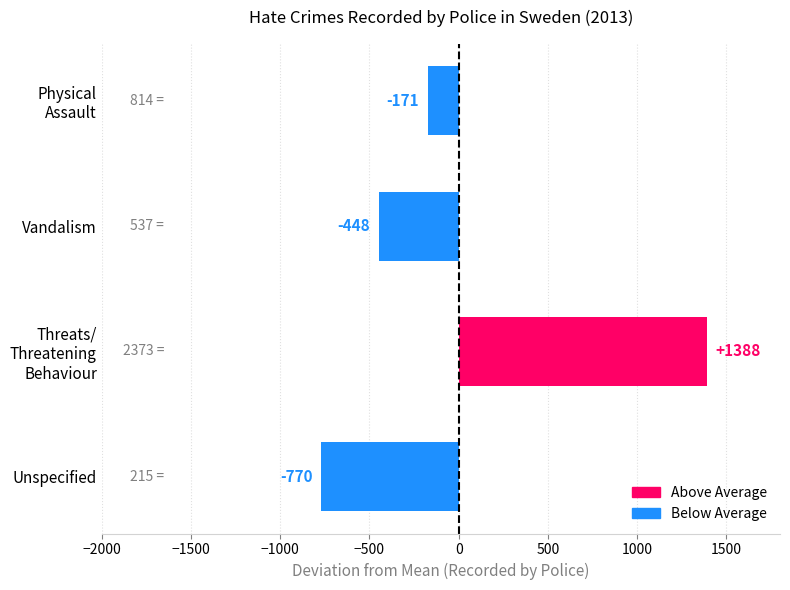

Which category has the lowest value across all series?

Unspecified